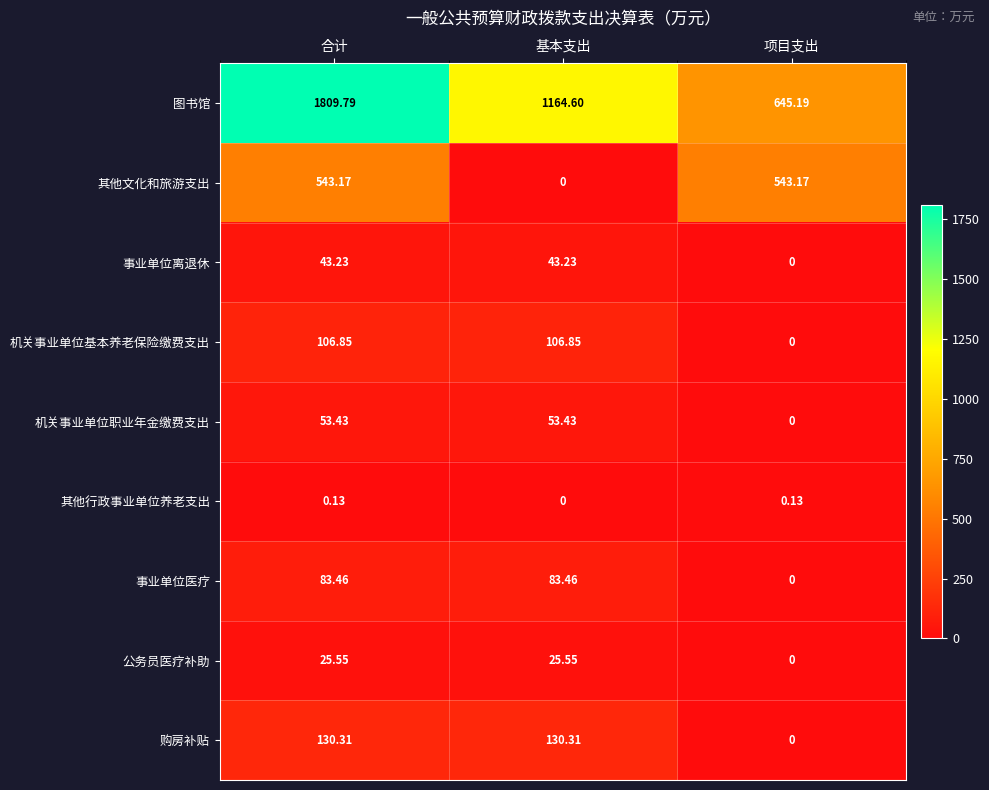

At which label does 购房补贴 first exceed 130?

合计